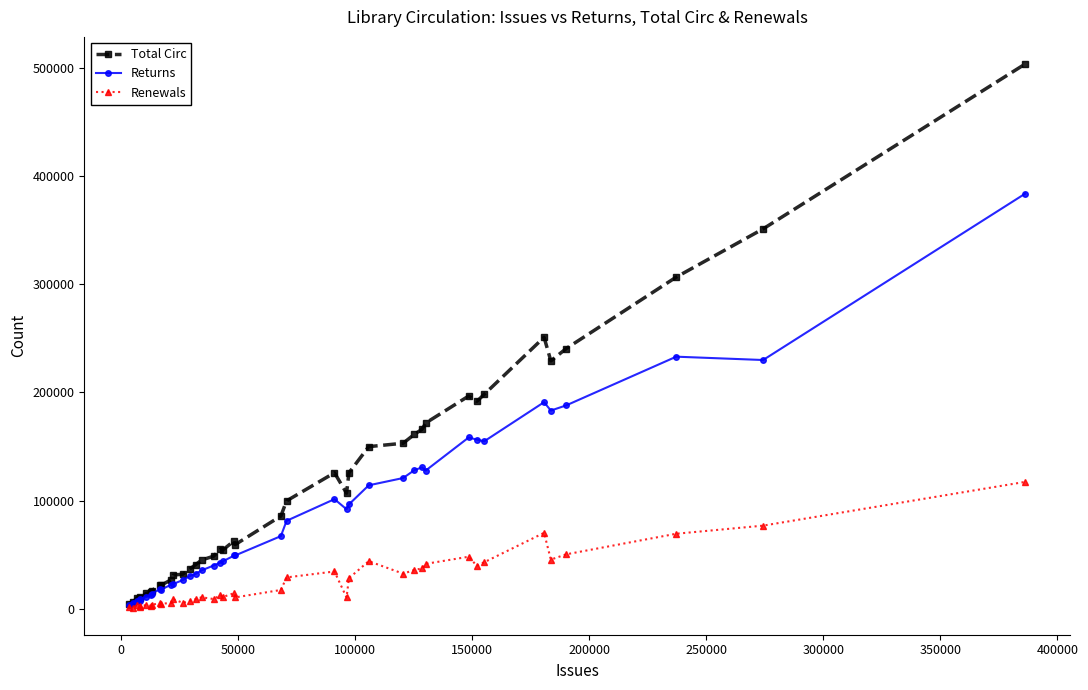

Which series has the largest total across all categories?

Total Circ